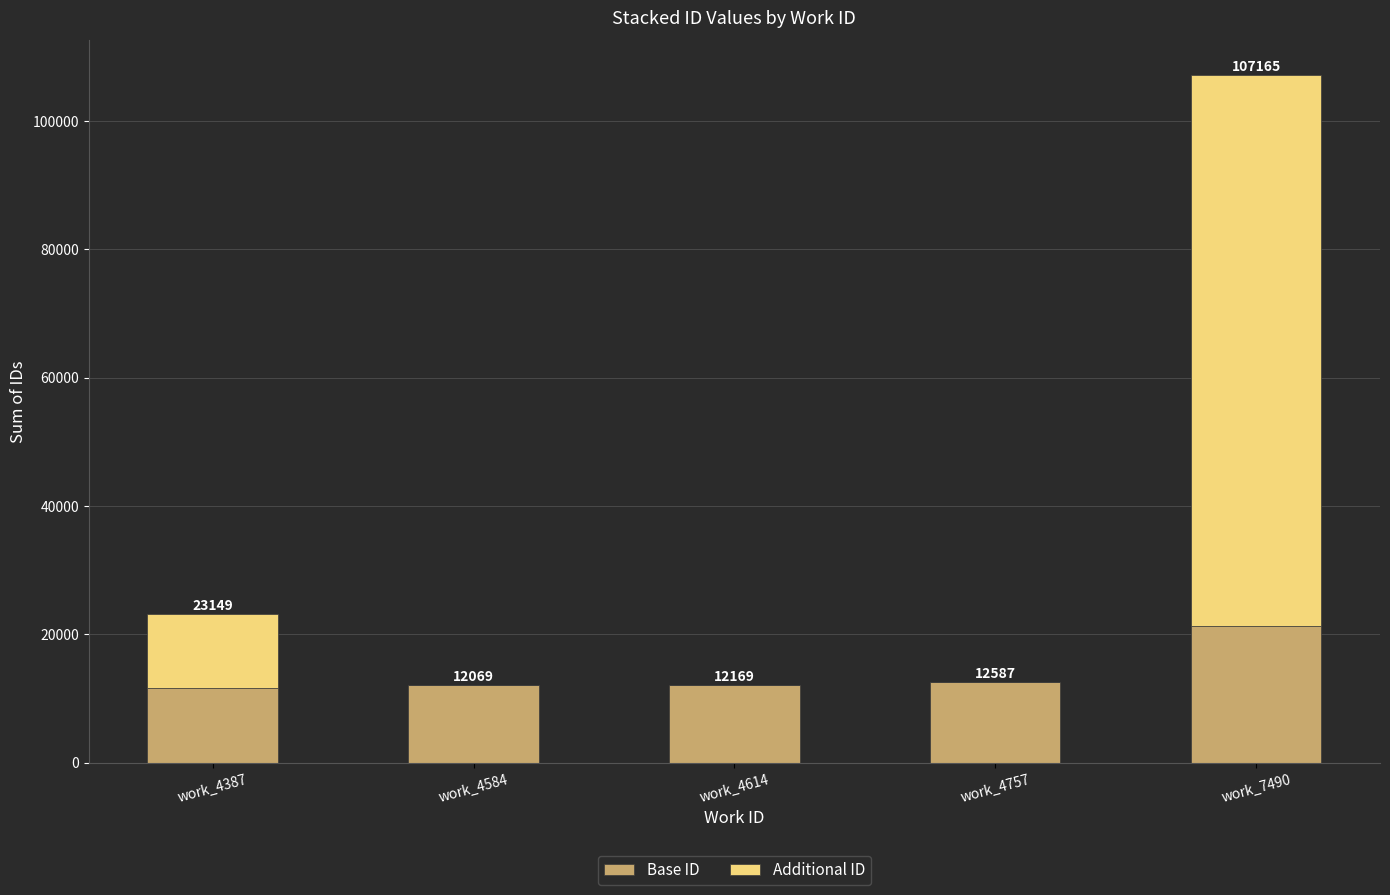

Are the bars horizontal?

No